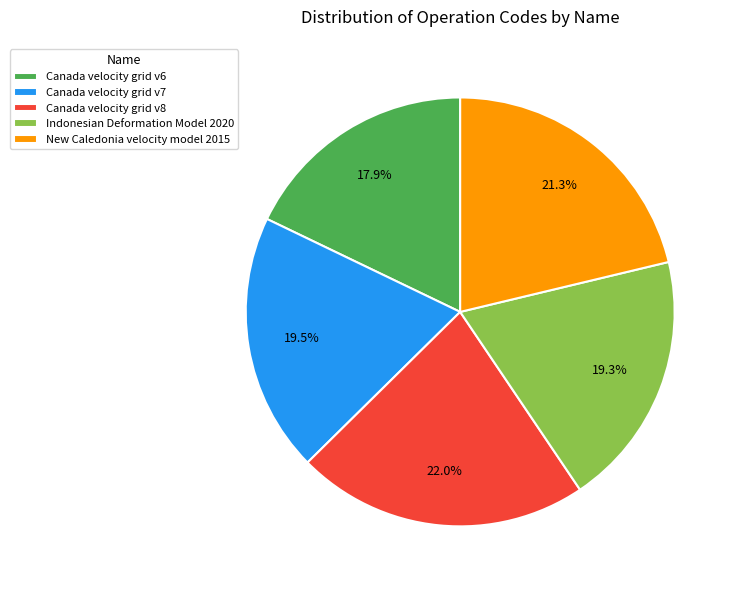

Which has a higher value, Indonesian Deformation Model 2020 or New Caledonia velocity model 2015?

New Caledonia velocity model 2015